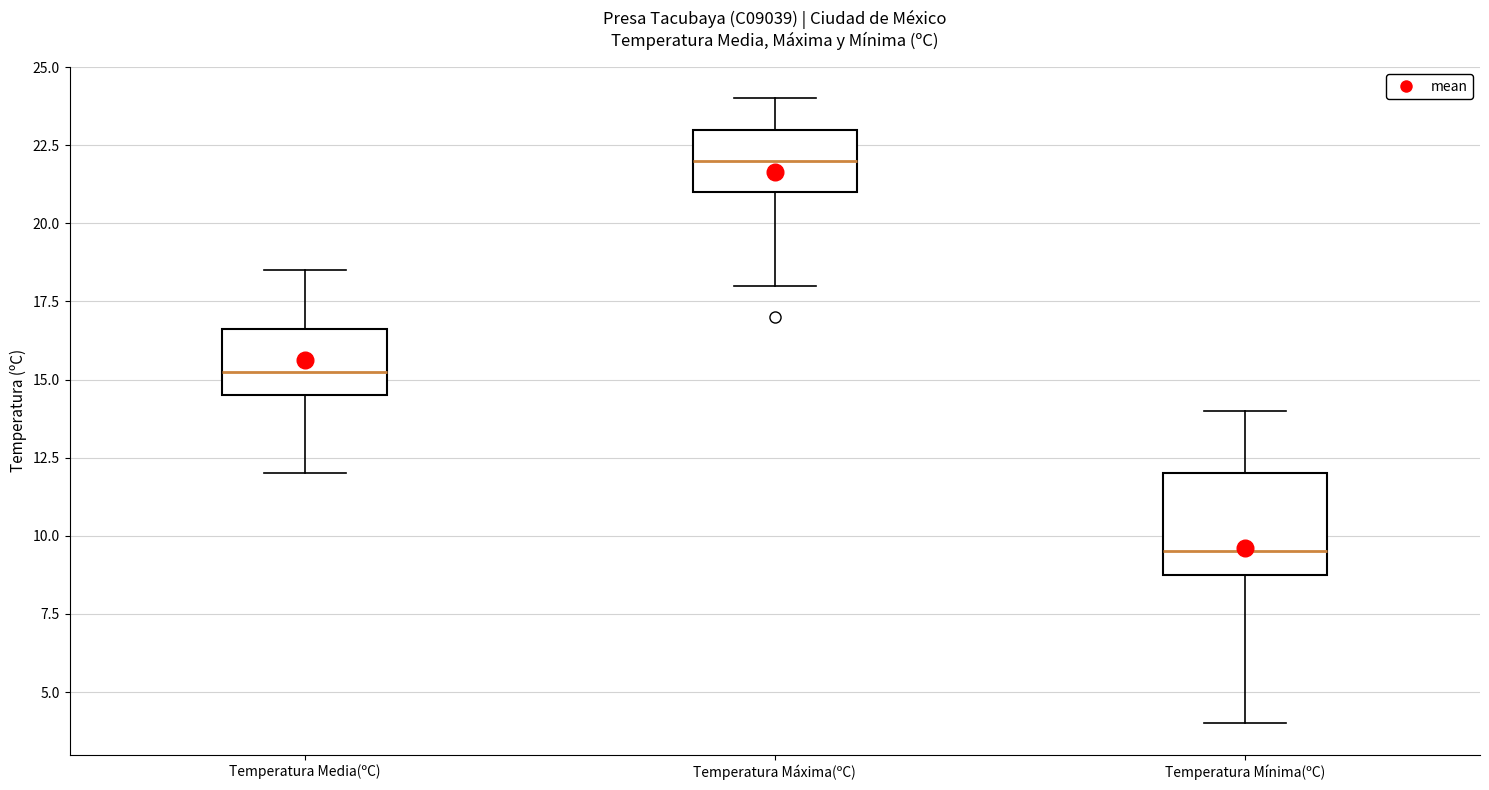

Reading left to right, read every box against the y-axis: the position of its median line, the range the box covers, and the ends of its whiskers. The values are not printed on the chart, so give them approximately, as read against the axis.

Temperatura Media(ºC): median 15.5, box 14.5 to 16.5, whiskers 12.0 to 18.5
Temperatura Máxima(ºC): median 22.0, box 21.0 to 23.0, whiskers 18.0 to 24.0
Temperatura Mínima(ºC): median 9.5, box 9.0 to 12.0, whiskers 4.0 to 14.0